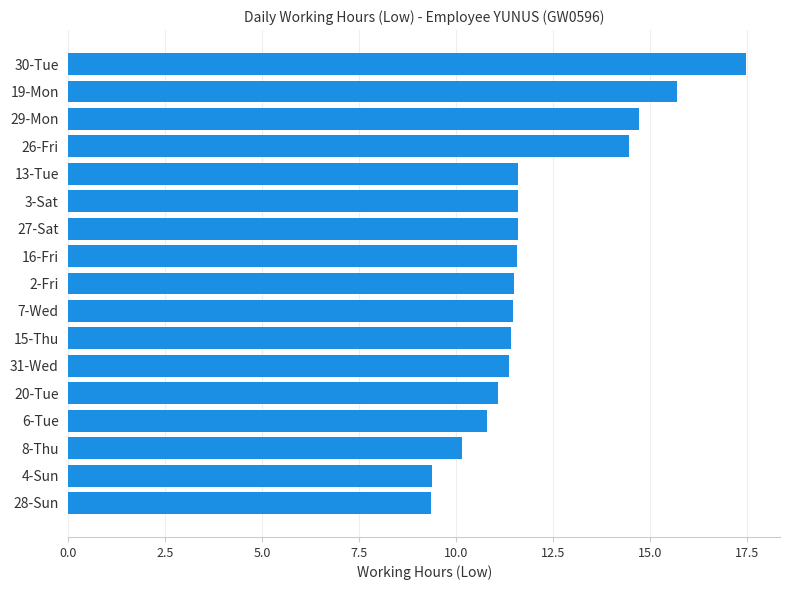

Approximately how many times larger is the value at 3-Sat compared to 13-Tue?

1.0